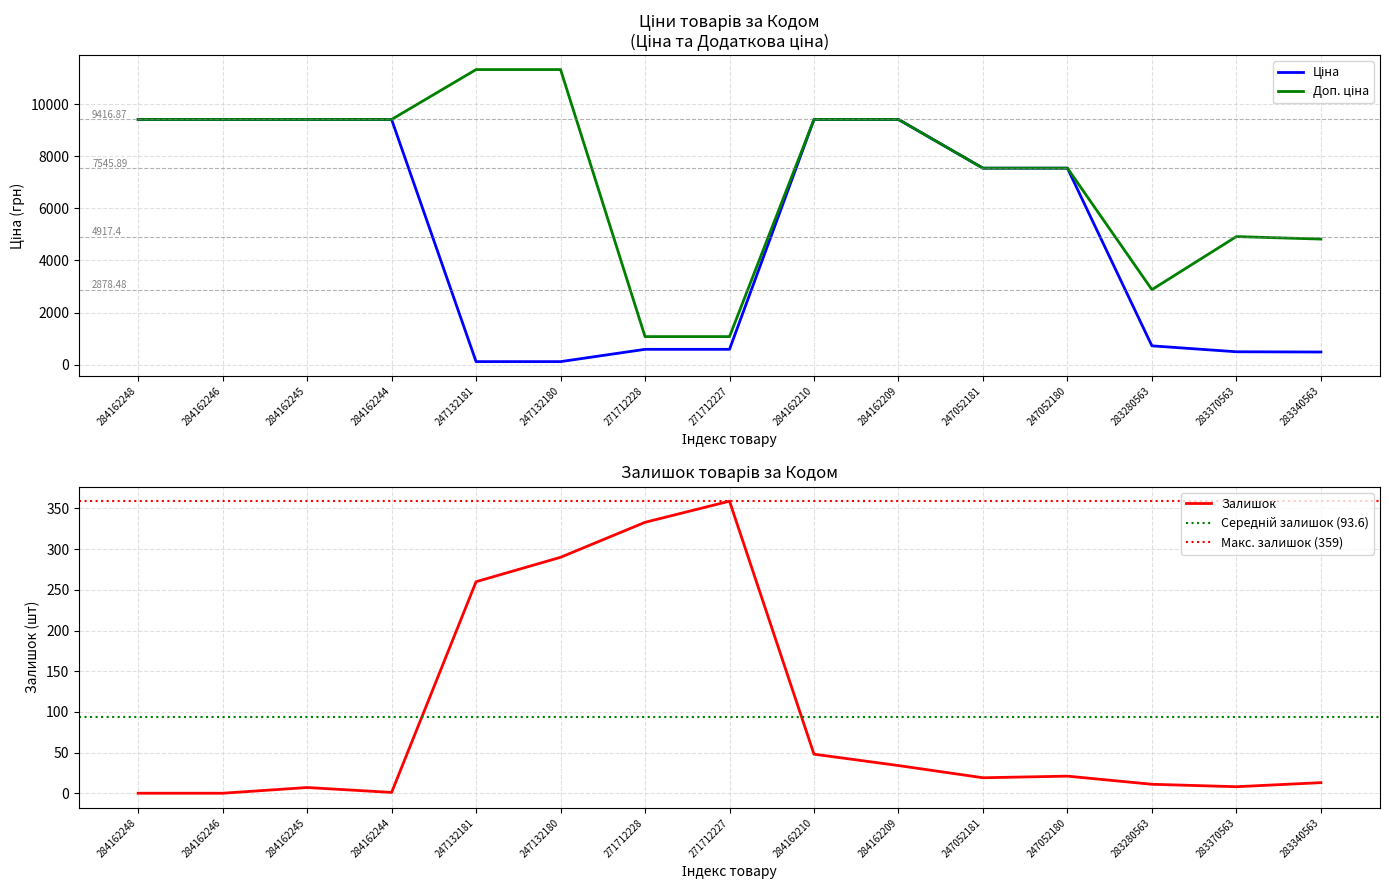

Does the chart have visible grid lines?

Yes